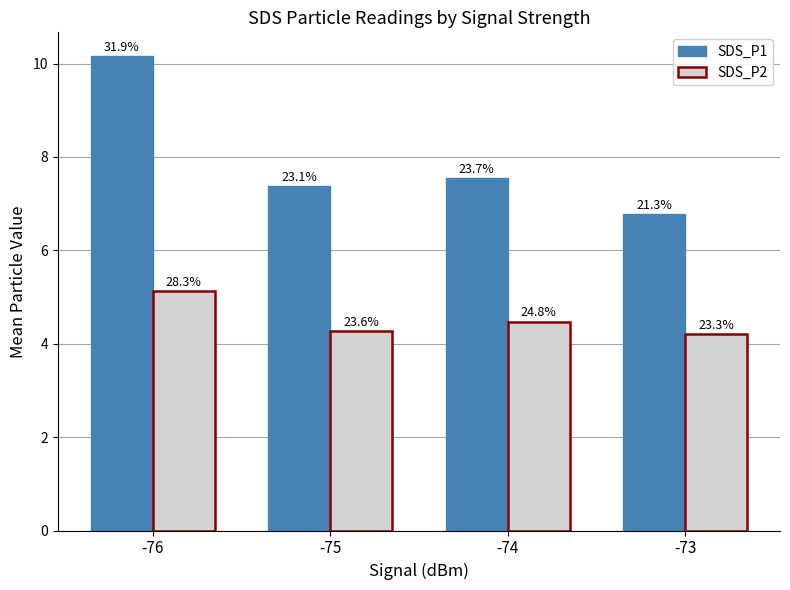

What are all the series names shown in the legend?

SDS_P1, SDS_P2